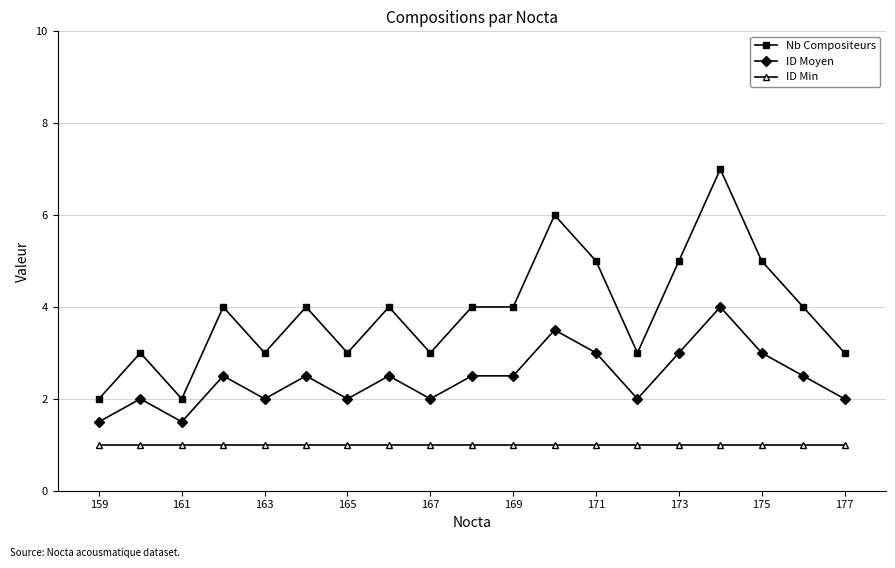

What is the lowest value of the Nb Compositeurs series?

2.0